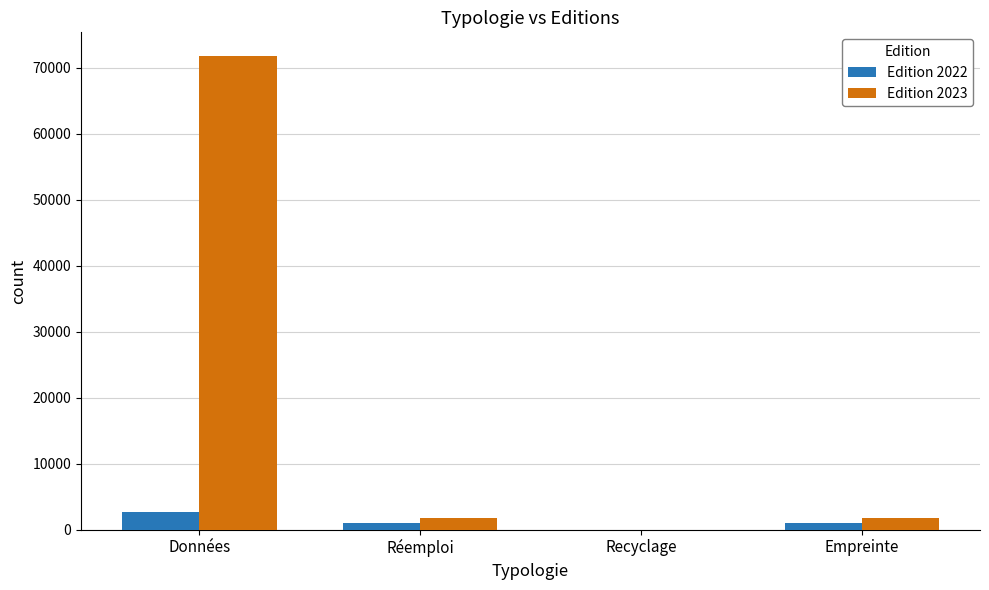

At which label does Edition 2023 reach its peak?

Données